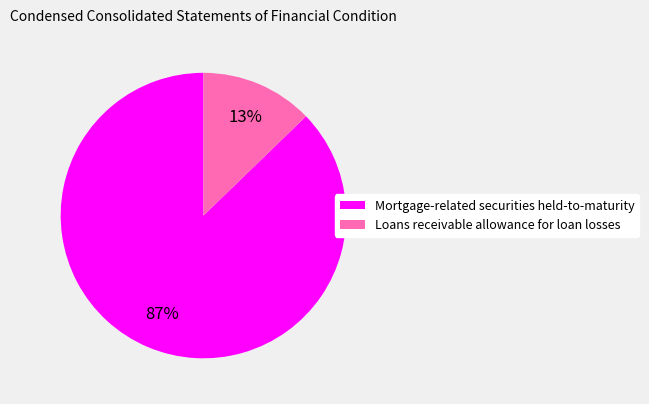

Is it true that Loans receivable allowance for loan losses is 13% of the pie?

True